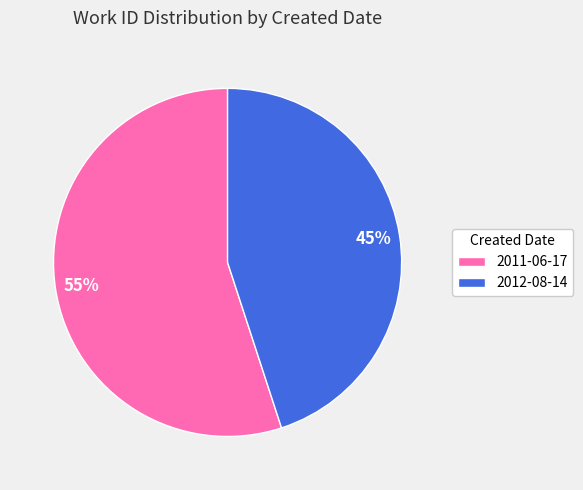

To the nearest percent, what percentage of the pie is 2012-08-14?

45%